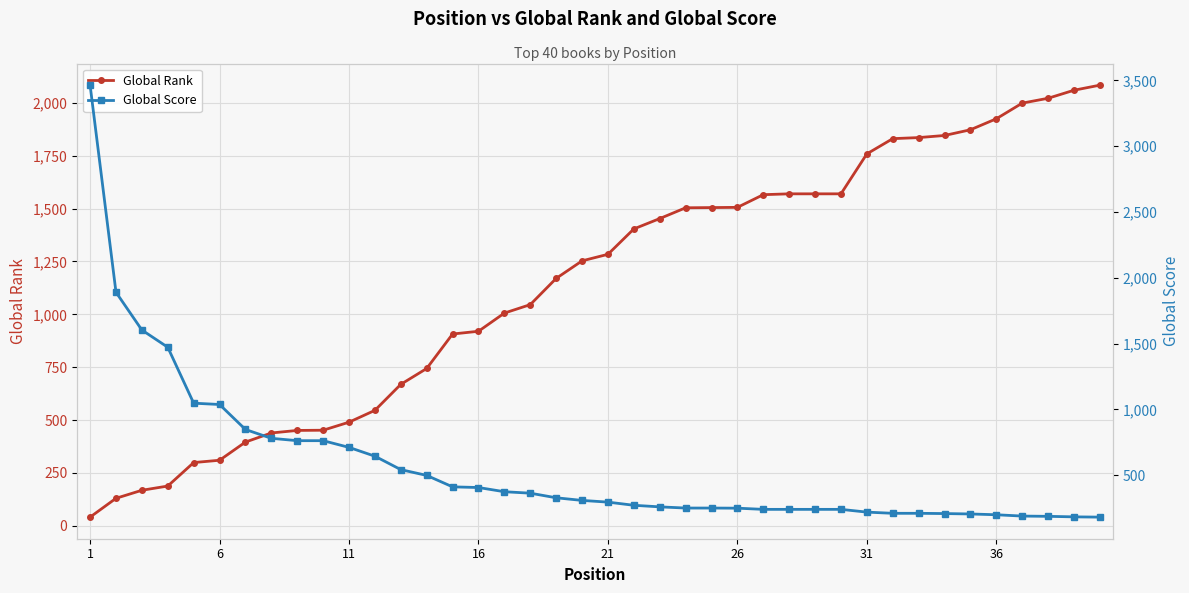

What is the average value of the Global Score series?

569